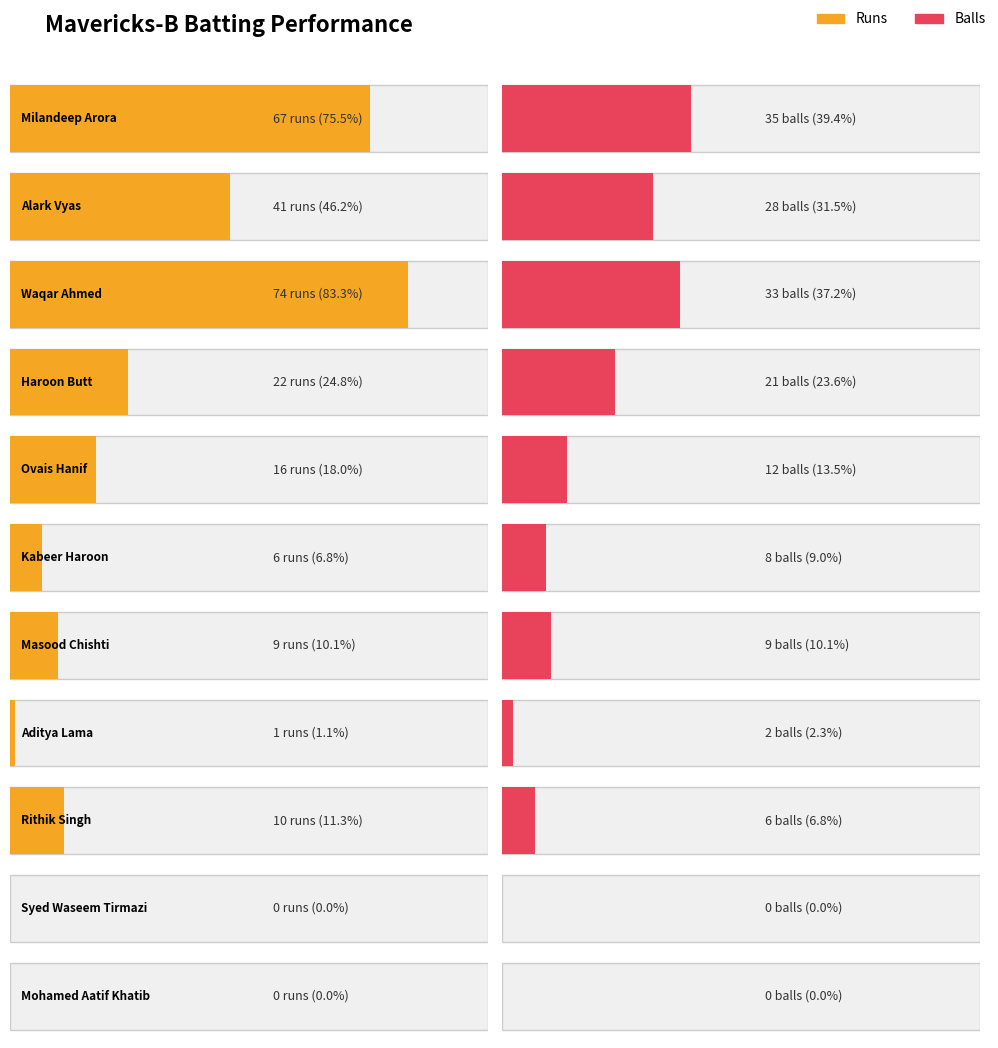

Reading left to right, extract all data points from this chart.

Runs: 67	41	74	22	16	6	9	1	10	0	0
Balls: 35	28	33	21	12	8	9	2	6	0	0